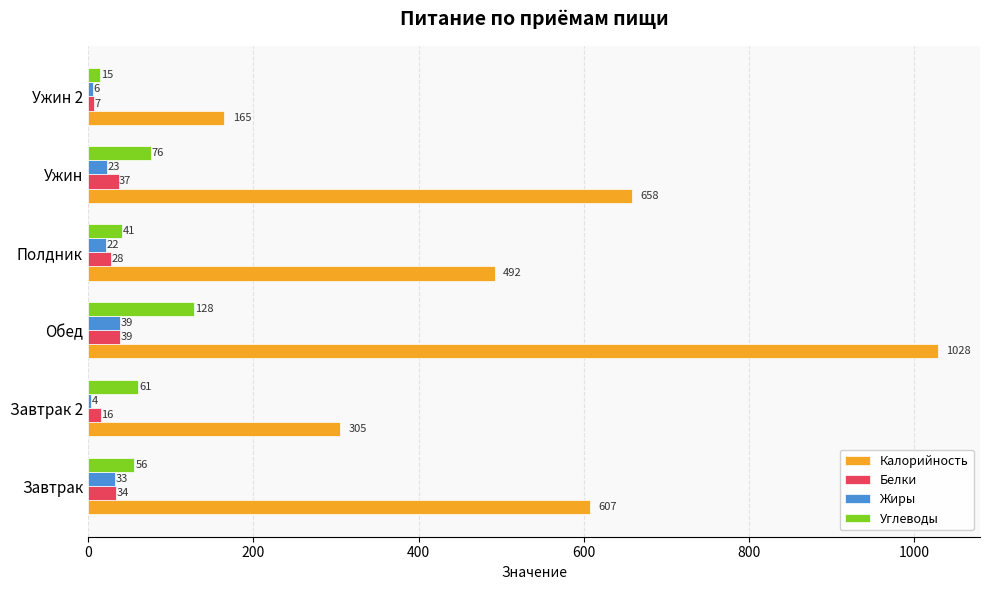

Is it true that Калорийность equals 931 at Завтрак?

False